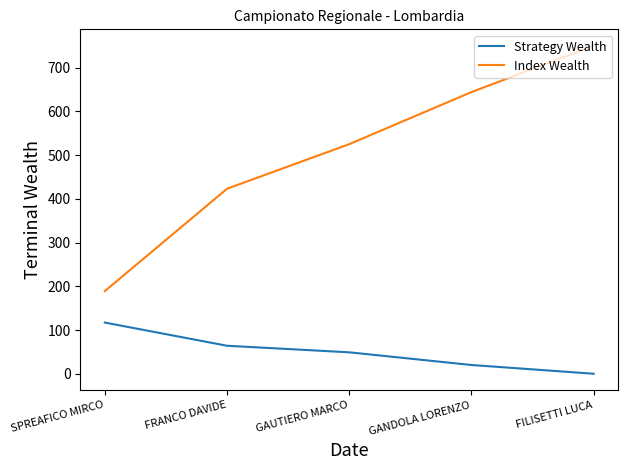

True or false: Index Wealth and Strategy Wealth intersect in this chart.

False